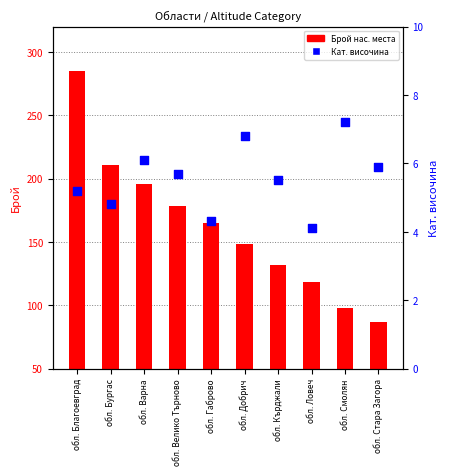

Is the value of Брой населени места at обл. Бургас greater than the value of Средна кат. височина at обл. Стара Загора?

Yes